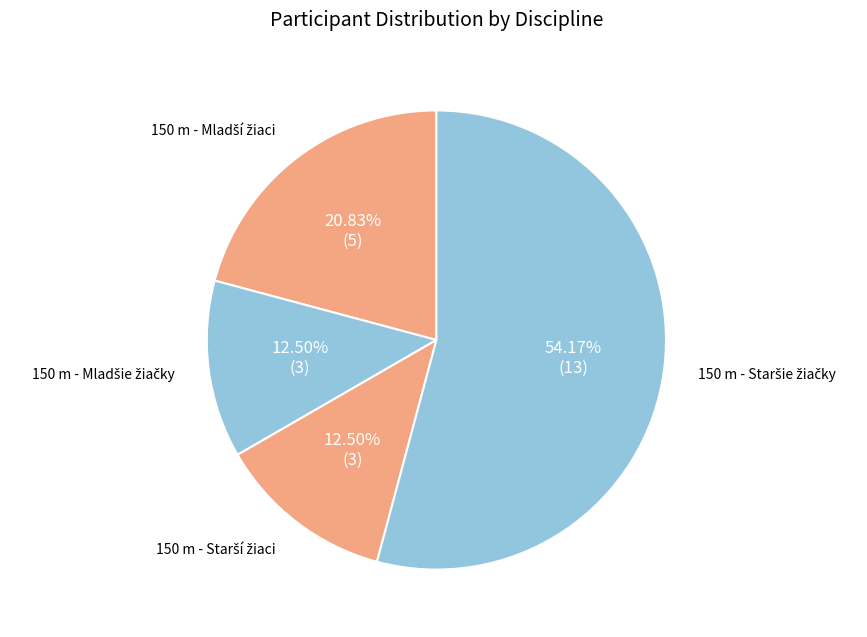

Does any single category account for the majority?

Yes